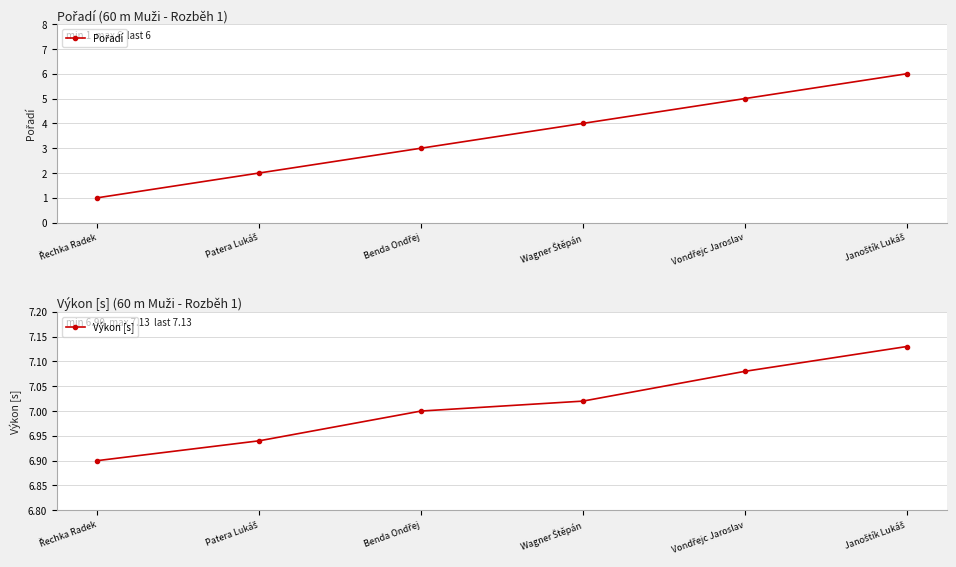

What position from the left is Wagner Štěpán?

4